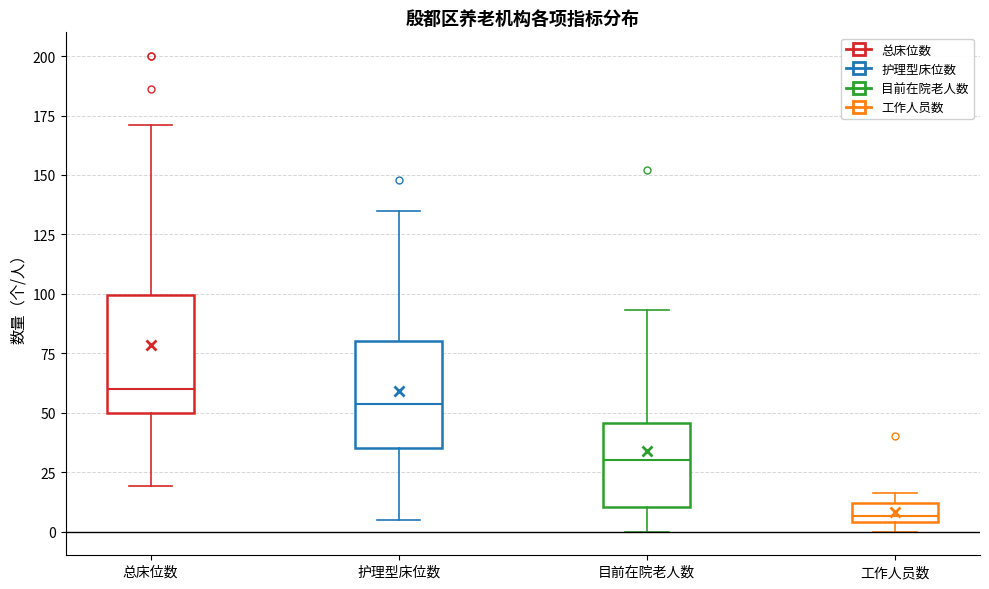

Reading left to right, read every box against the y-axis: the position of its median line, the range the box covers, and the ends of its whiskers. The values are not printed on the chart, so give them approximately, as read against the axis.

总床位数: median 60, box 50 to 100, whiskers 20 to 170
护理型床位数: median 55, box 35 to 80, whiskers 5 to 135
目前在院老人数: median 30, box 10 to 45, whiskers 0 to 95
工作人员数: median 5 (just above the box's lower edge), box 5 to 10, whiskers 0 to 15